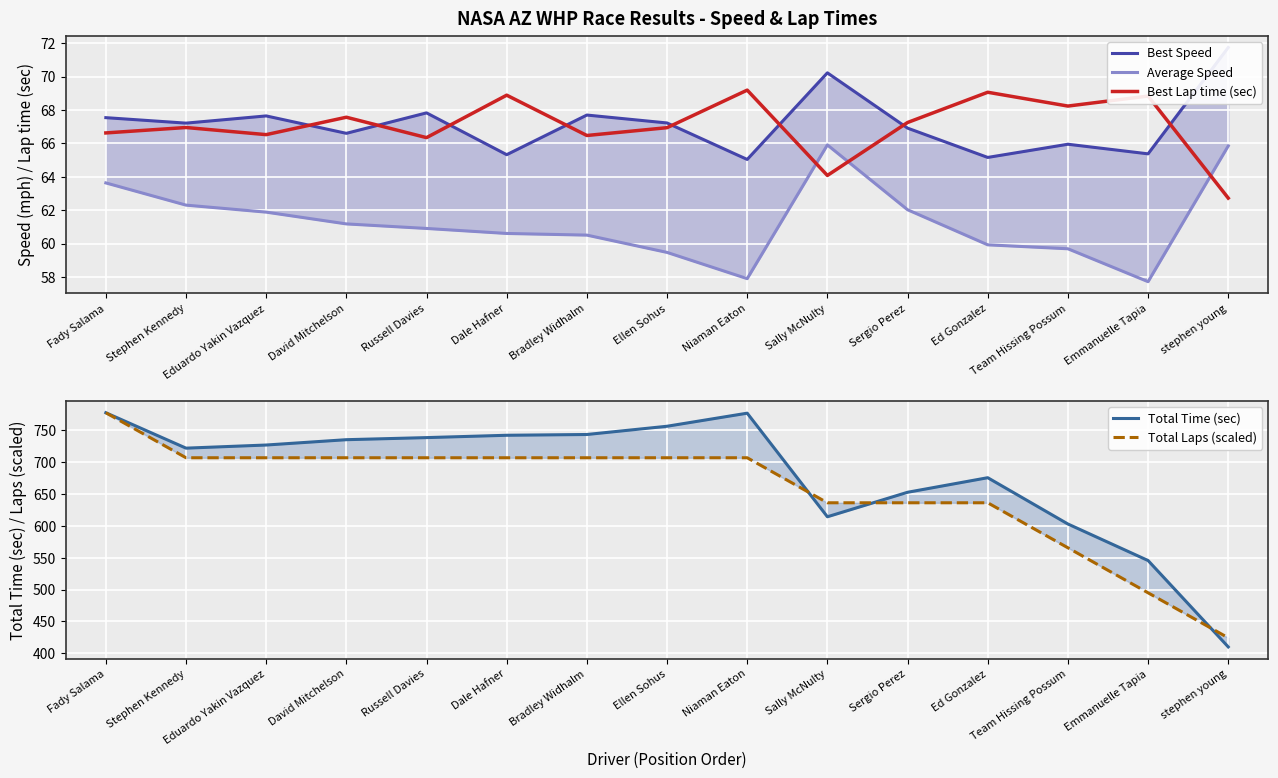

At which label does Total Time (sec) first exceed 727?

Fady Salama